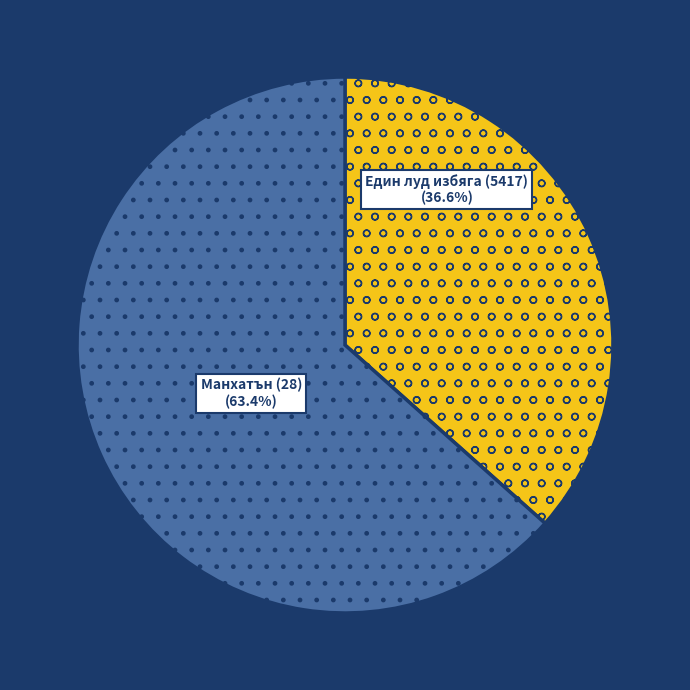

Does any single category account for the majority?

Yes